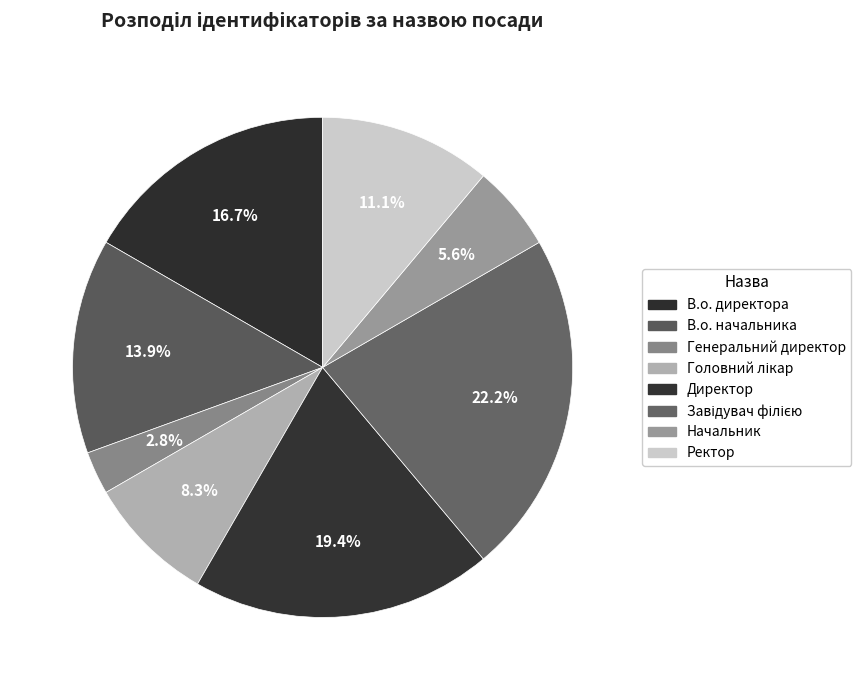

How many slices are in this pie chart?

8